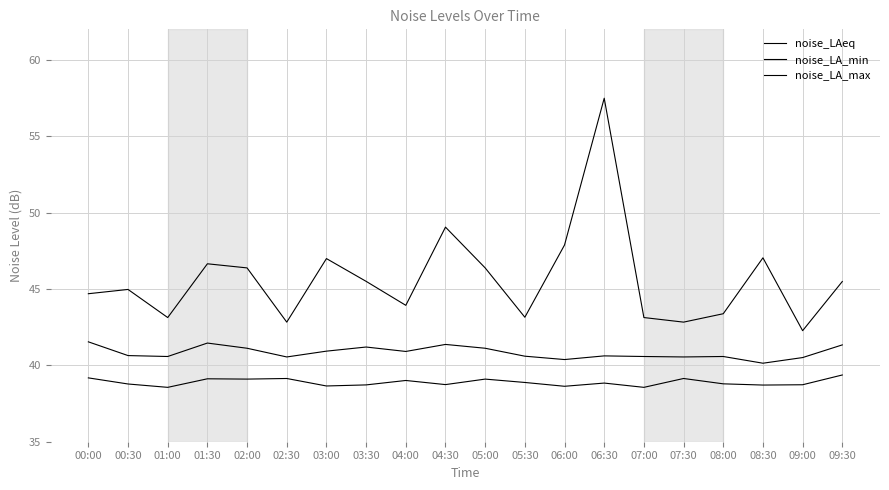

How many lines are shown in the chart?

3